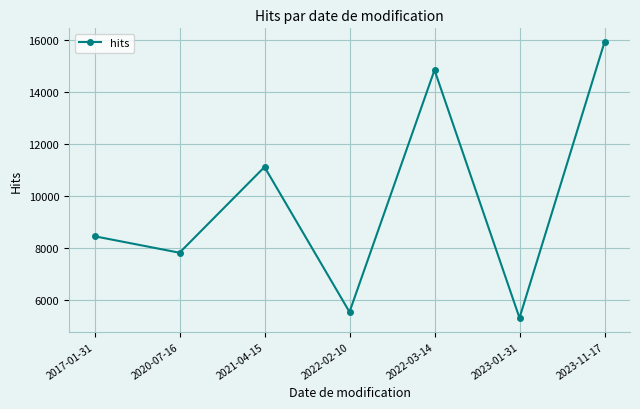

What is the label of the 7th point from the right?

2017-01-31